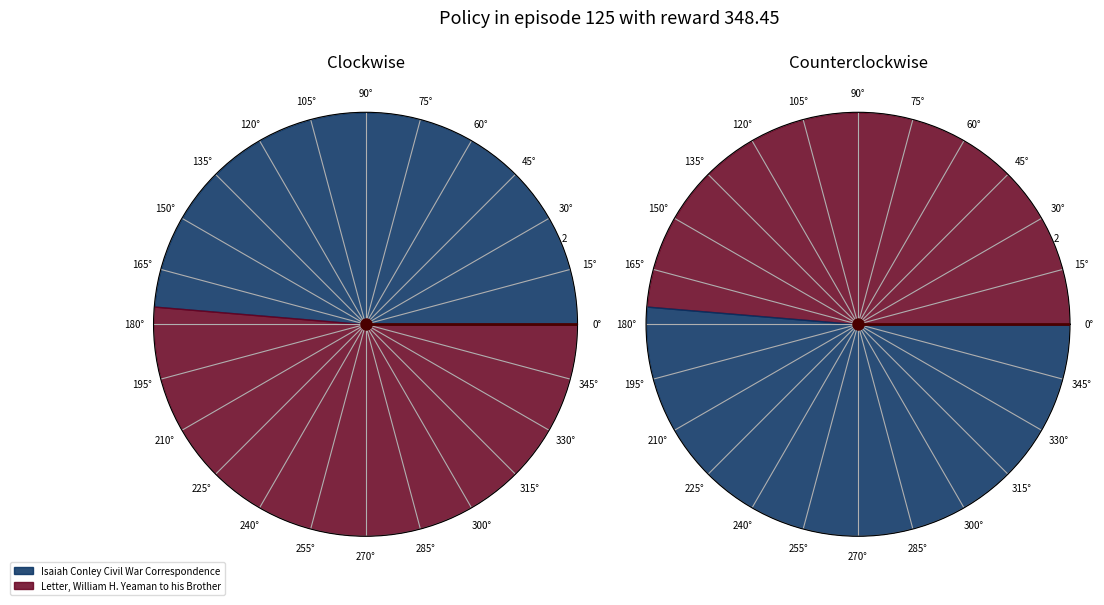

To the nearest percent, what is the difference between the largest and smallest slice percentages?

3%